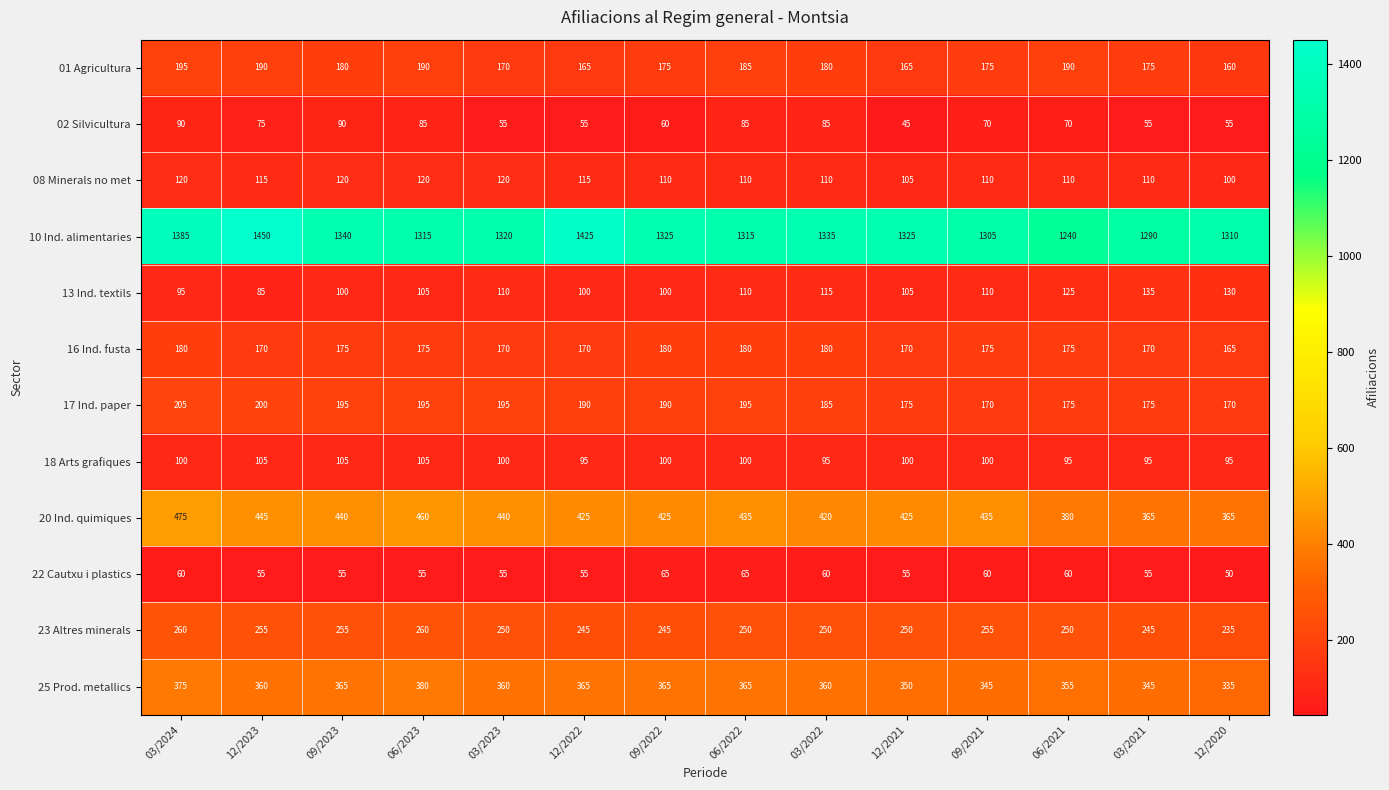

How many data points in 20 Ind. quimiques are less than 435?

7